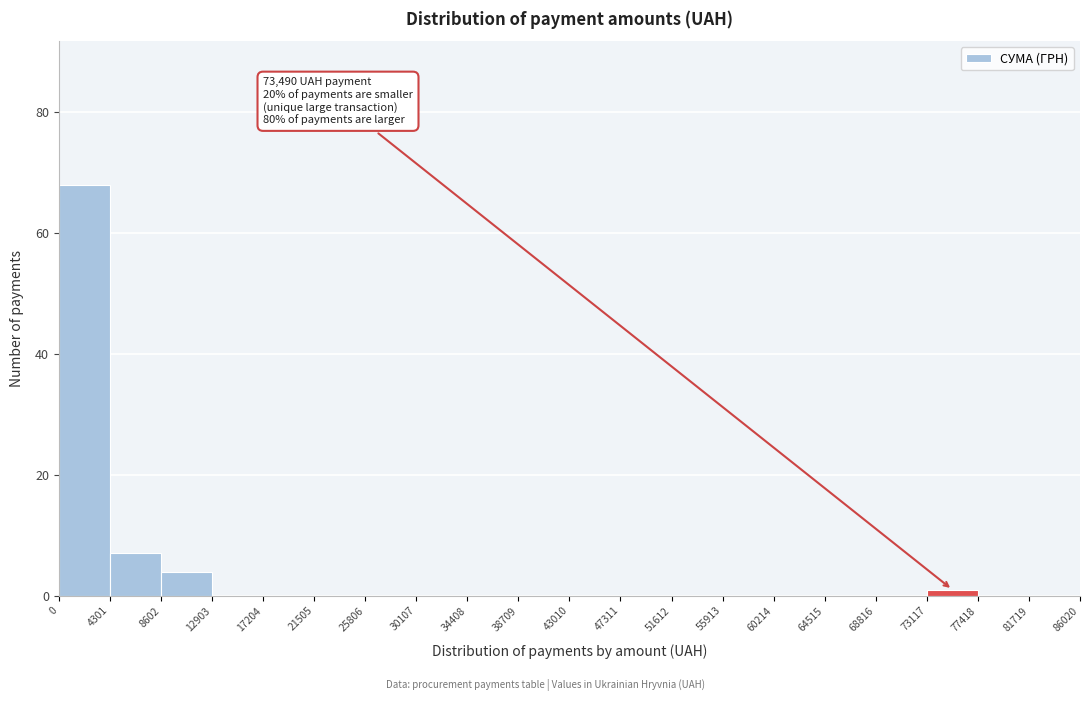

Over which range of the x-axis is the bar tallest?

0 to 4301